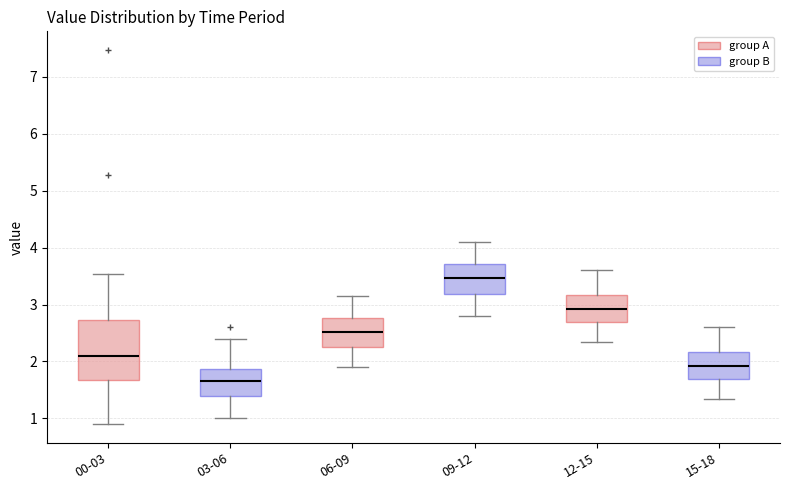

Where does the upper whisker of the box for 15-18 end on the y-axis? The values are not printed on the chart, so give them approximately, as read against the axis.

2.6